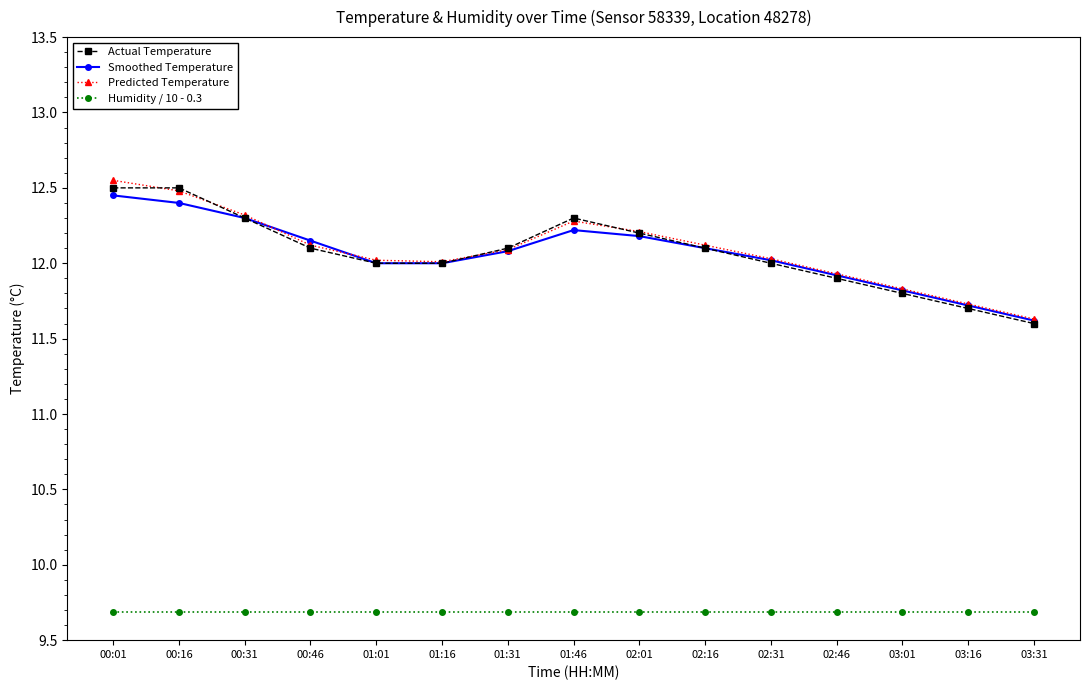

What position from the left is 01:31?

7